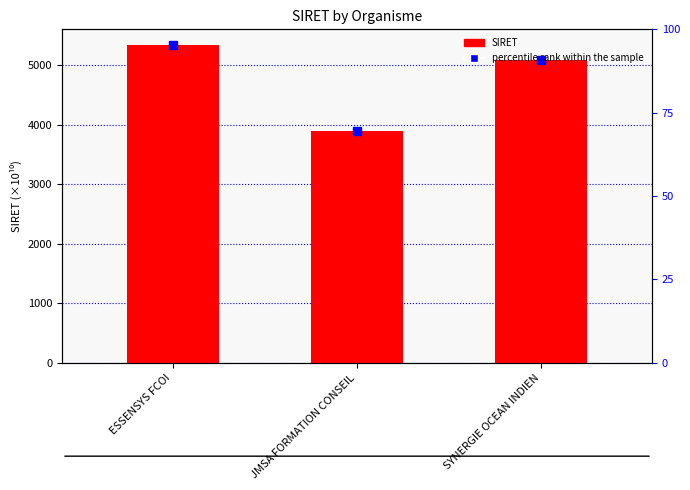

List the labels in order of value, largest first.

ESSENSYS FCOI, SYNERGIE OCEAN INDIEN, JMSA FORMATION CONSEIL